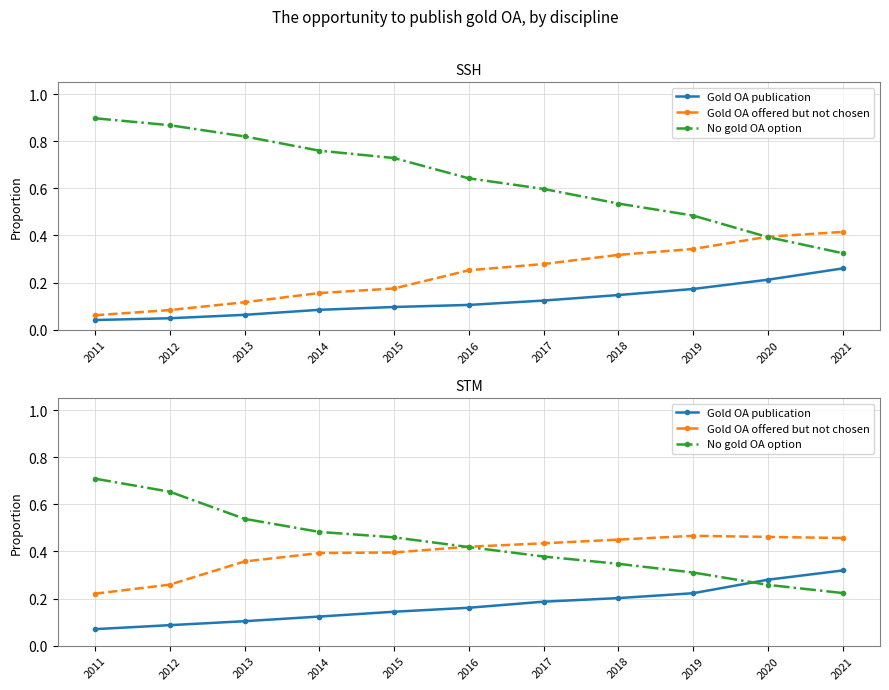

Which series has the largest total across all categories?

No gold OA option